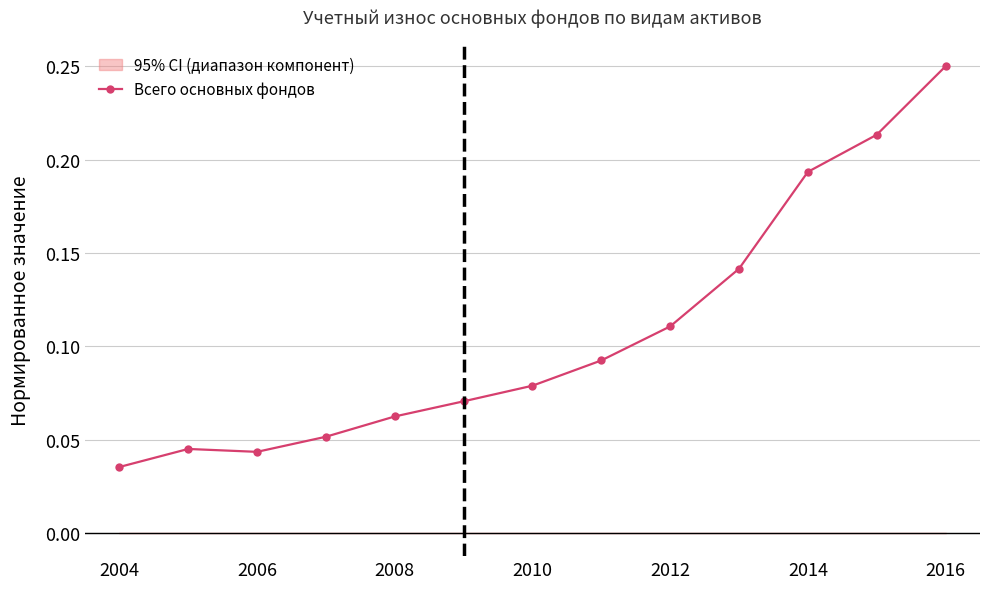

Where is Всего основных фондов nearest to the value 0?

2004